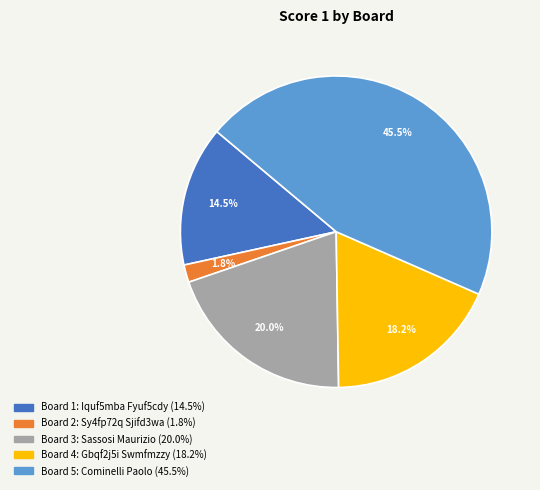

Does Board 2 represent more than half of the total?

No